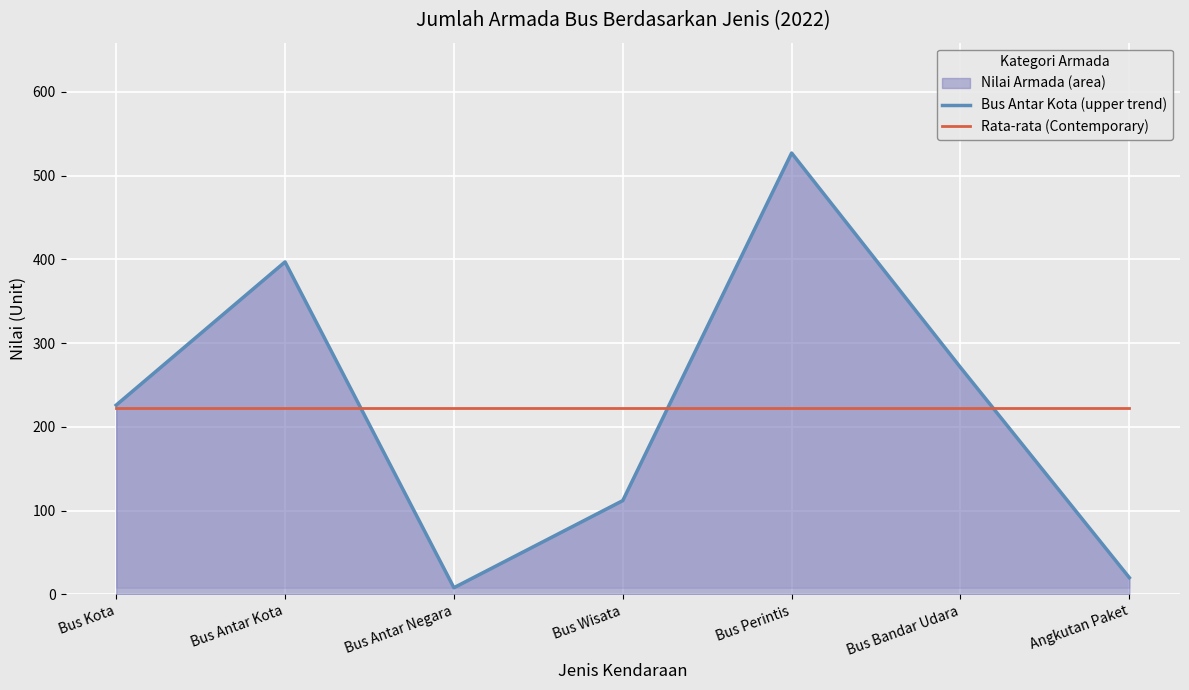

Which category has the highest value in the Rata-rata (Contemporary) series?

Bus Kota